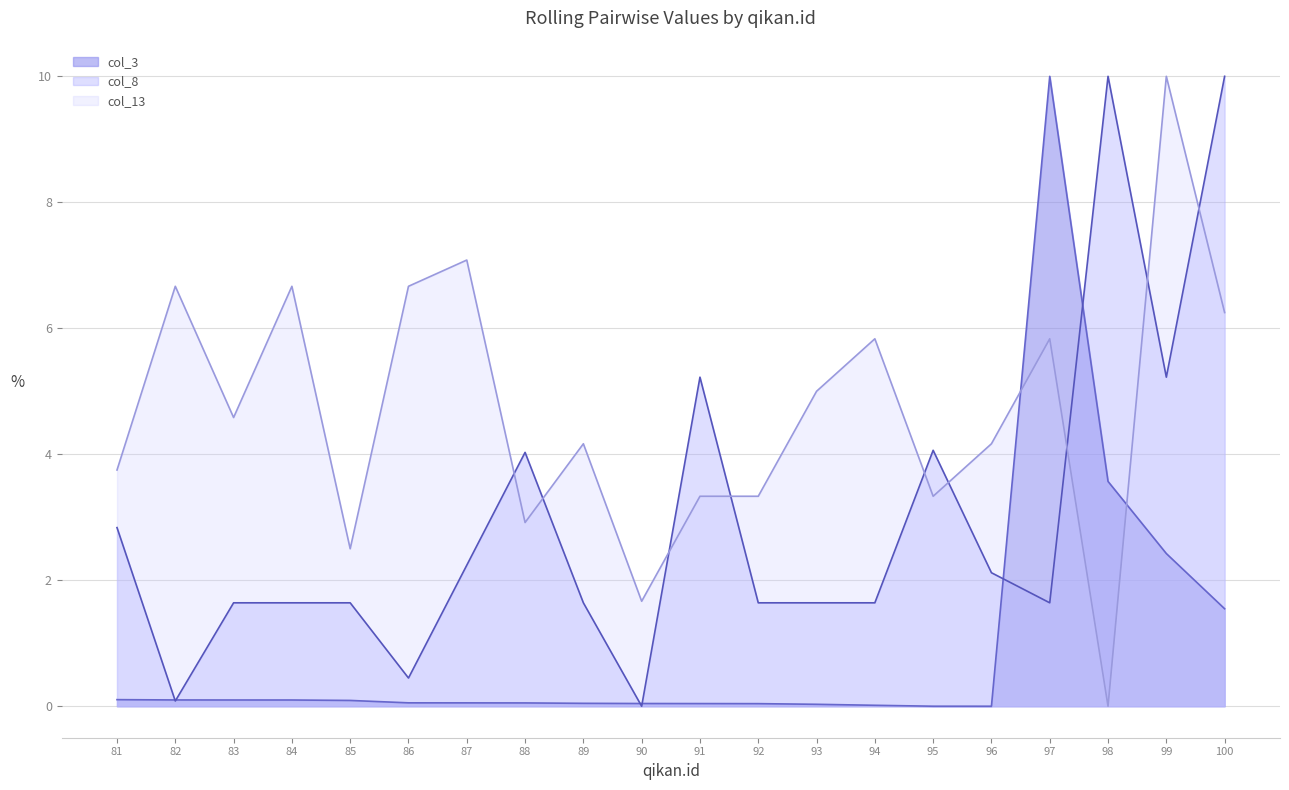

The col_3 series shows 0.0 at 90. True or false?

True